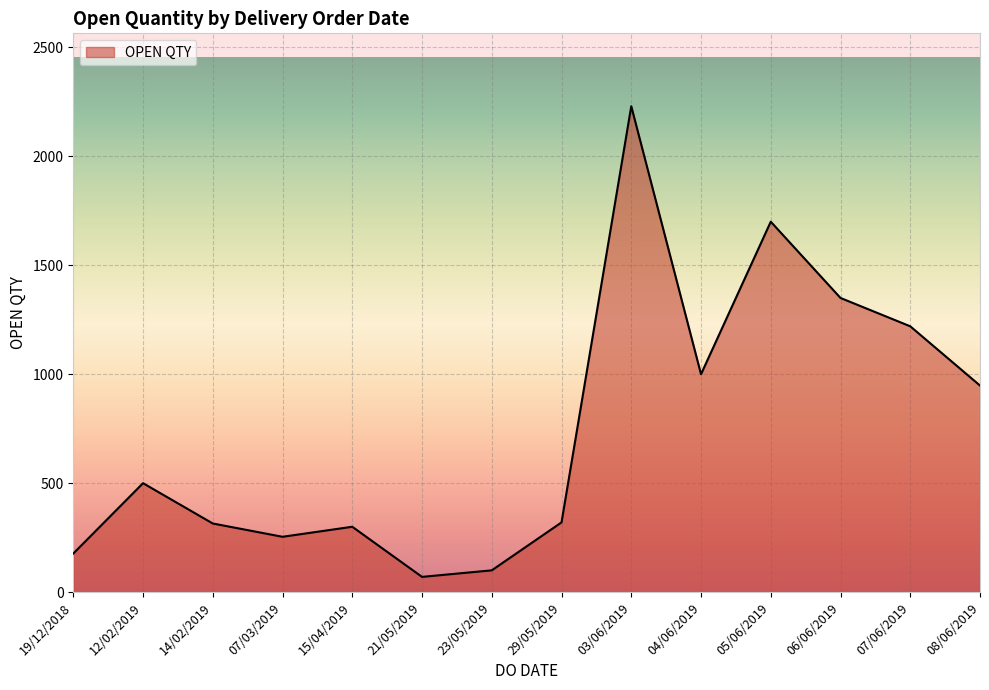

What is the difference between the values at 07/06/2019 and 29/05/2019?

900